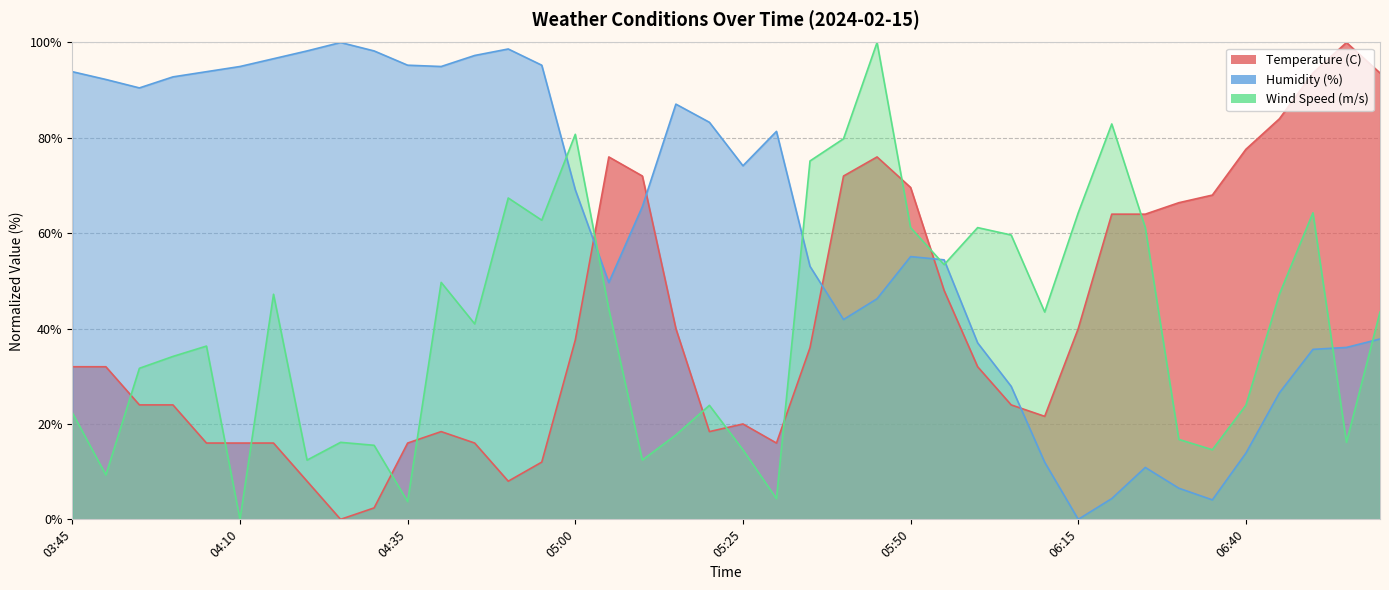

What is the label of the 36th point from the left?

06:40